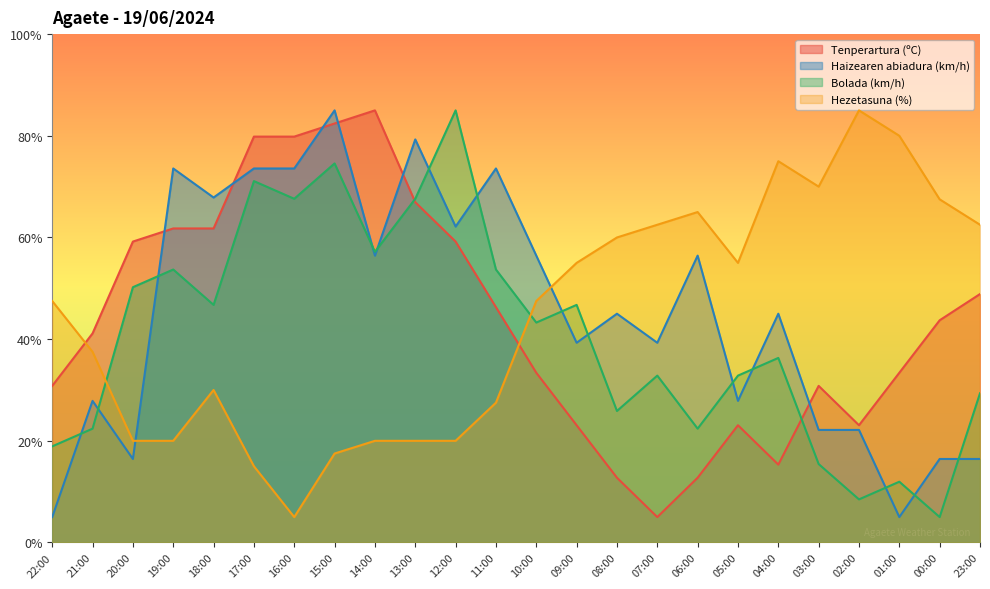

At how many categories does at least one series exceed 80?

4